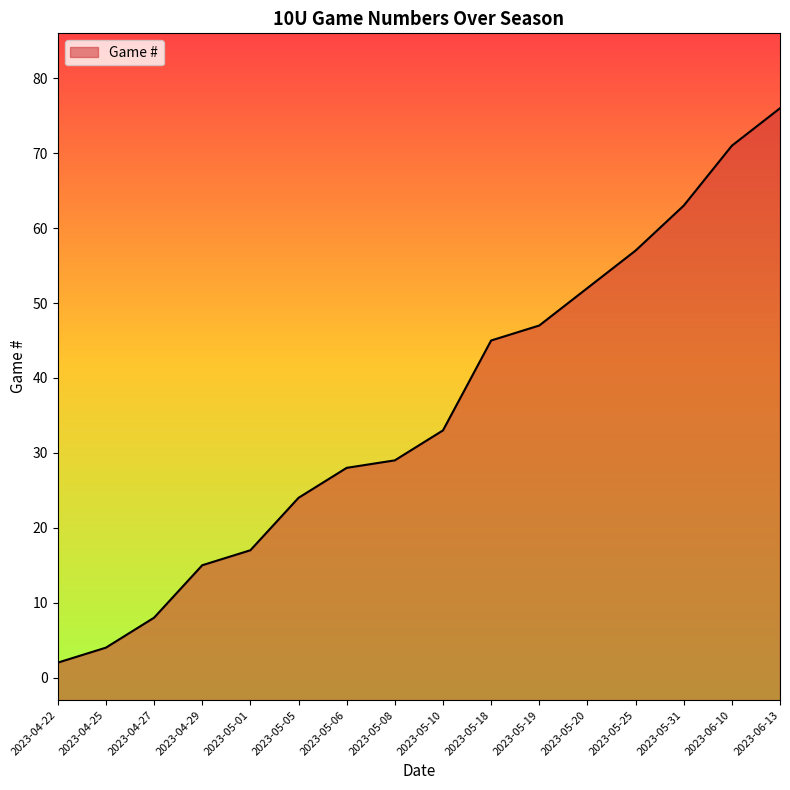

What is the maximum value shown in the chart?

76